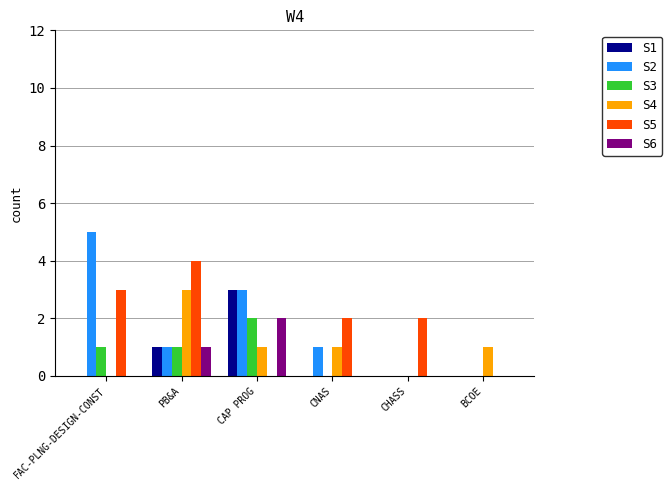

Is it true that S3 equals 0 at CNAS?

True